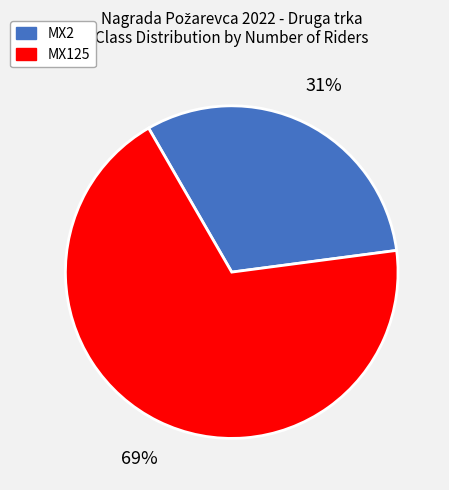

Between MX125 and MX2, which is larger?

MX125